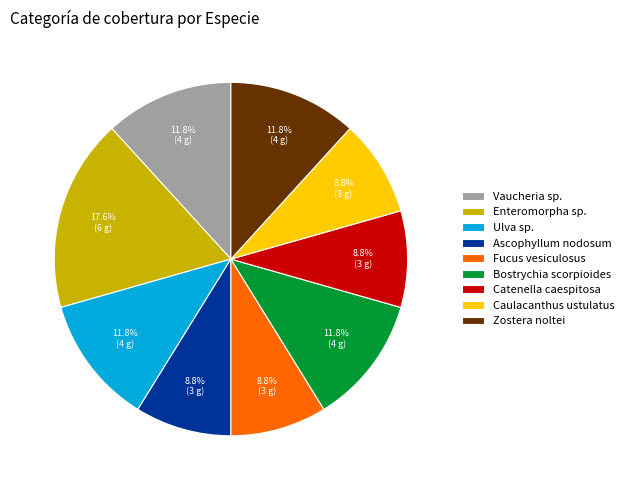

What percentage is NOT represented by Zostera noltei?

88.2%